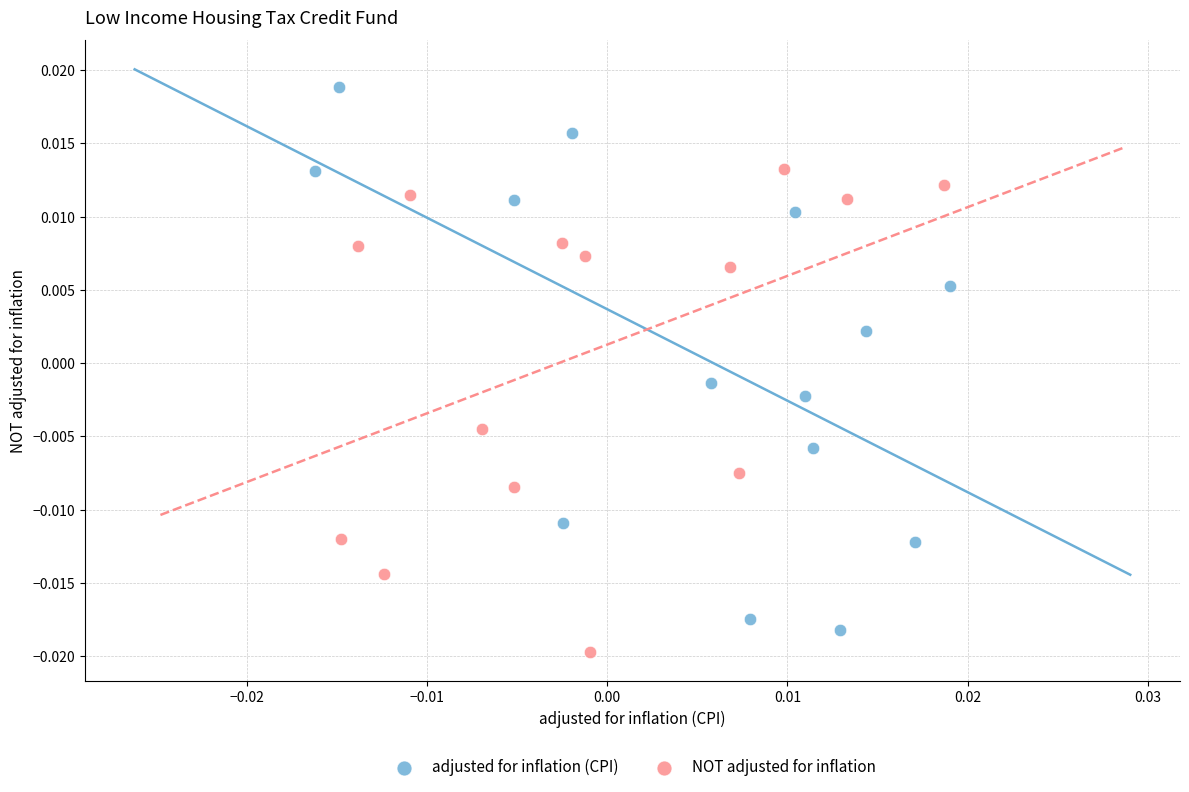

What are all the series names shown in the legend?

adjusted for inflation (CPI), NOT adjusted for inflation